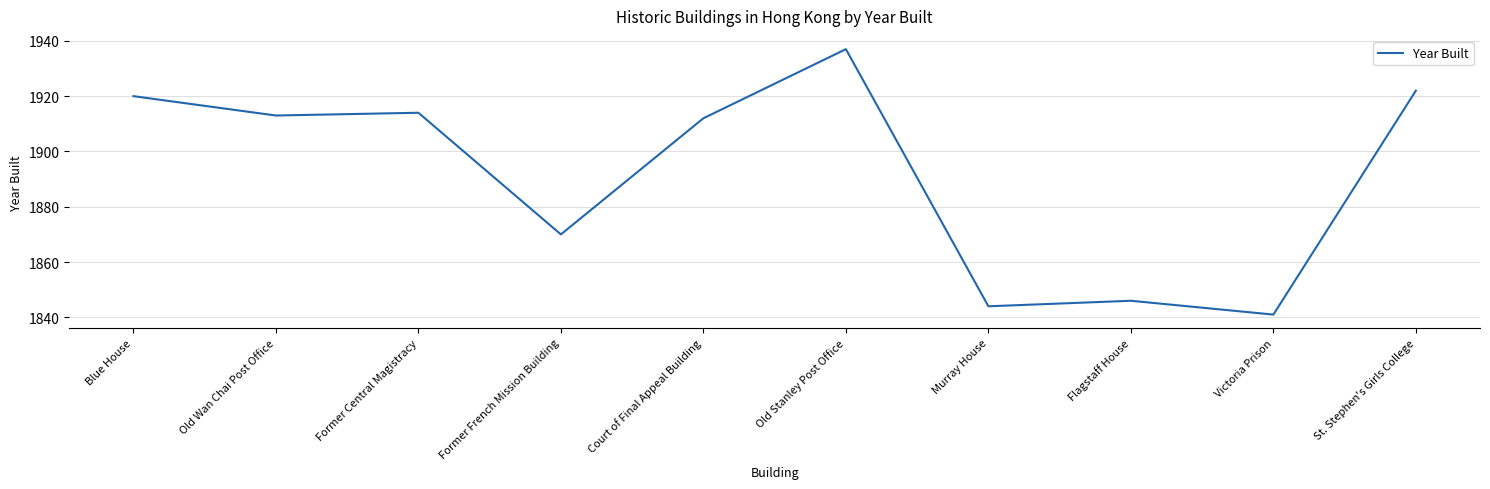

Reading left to right, extract all data points from this chart.

Blue House=1920	Old Wan Chai Post Office=1913	Former Central Magistracy=1914	Former French Mission Building=1870	Court of Final Appeal Building=1912	Old Stanley Post Office=1937	Murray House=1844	Flagstaff House=1846	Victoria Prison=1841	St. Stephen's Girls College=1922